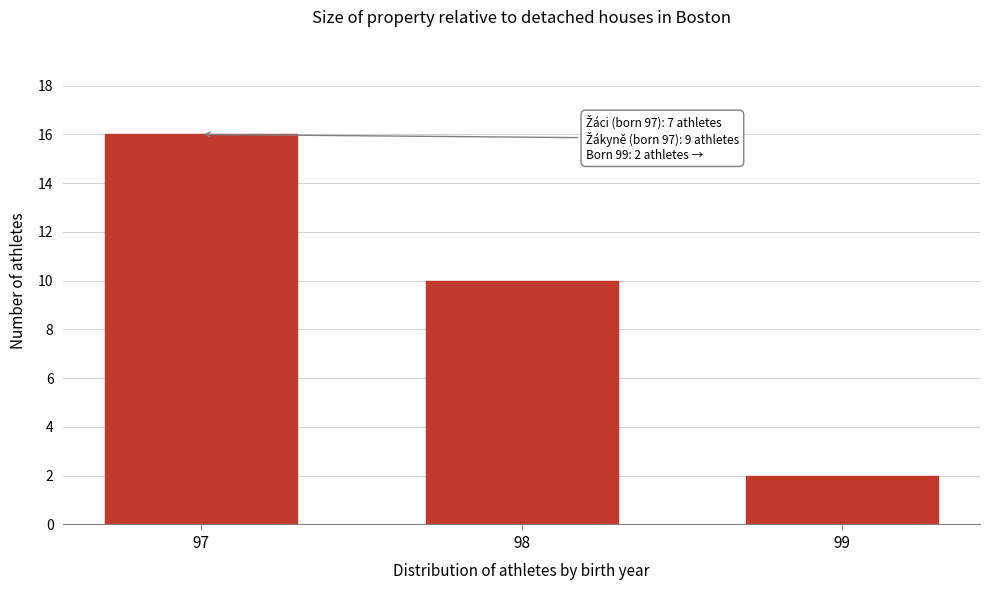

Reading left to right, transcribe all the data shown in this chart.

16	10	2